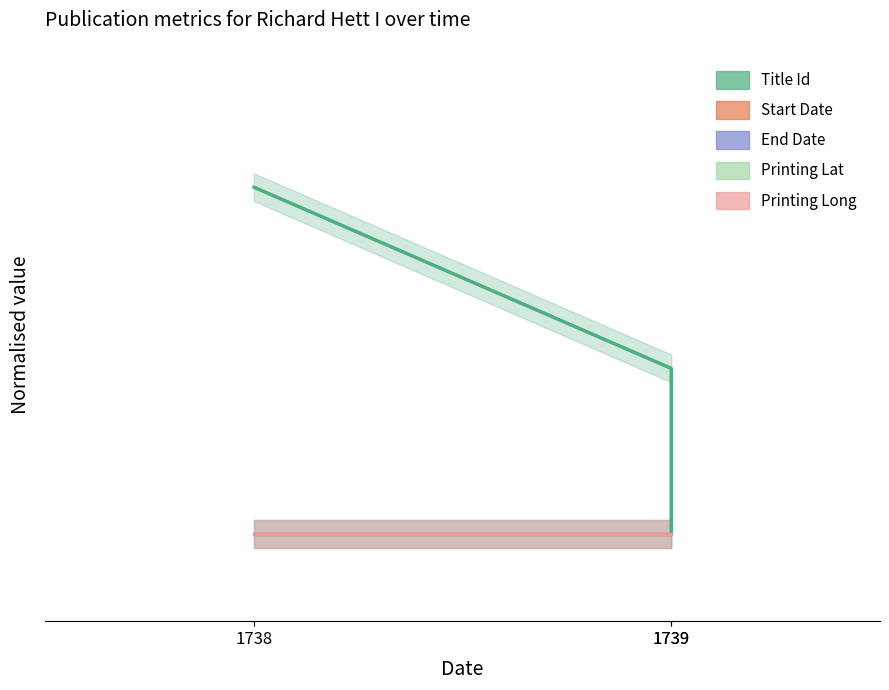

What is the sum of all Title Id values?

1.5